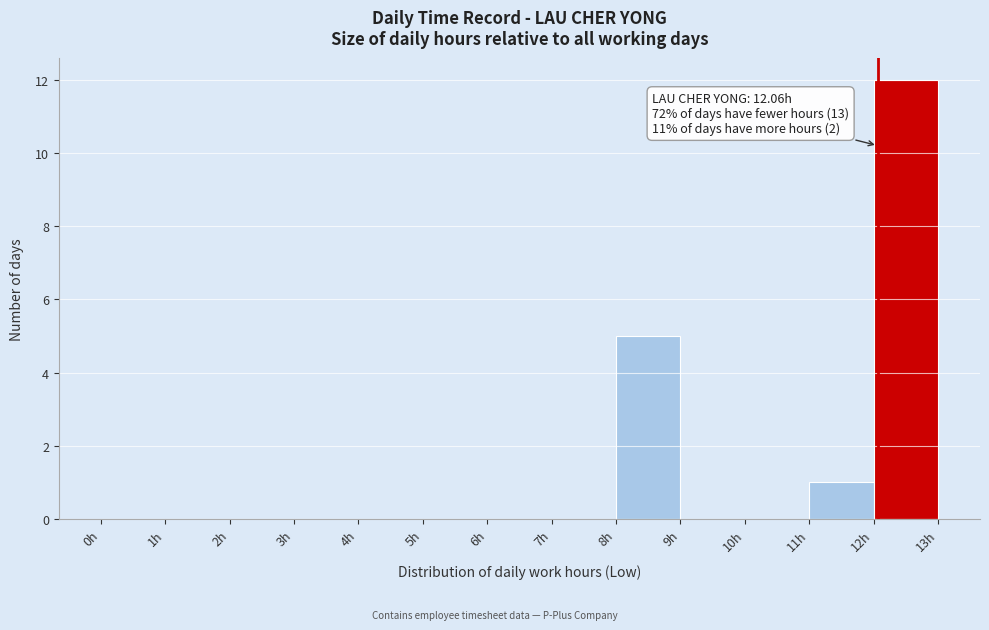

Over which range of the x-axis is the bar tallest?

12 to 13